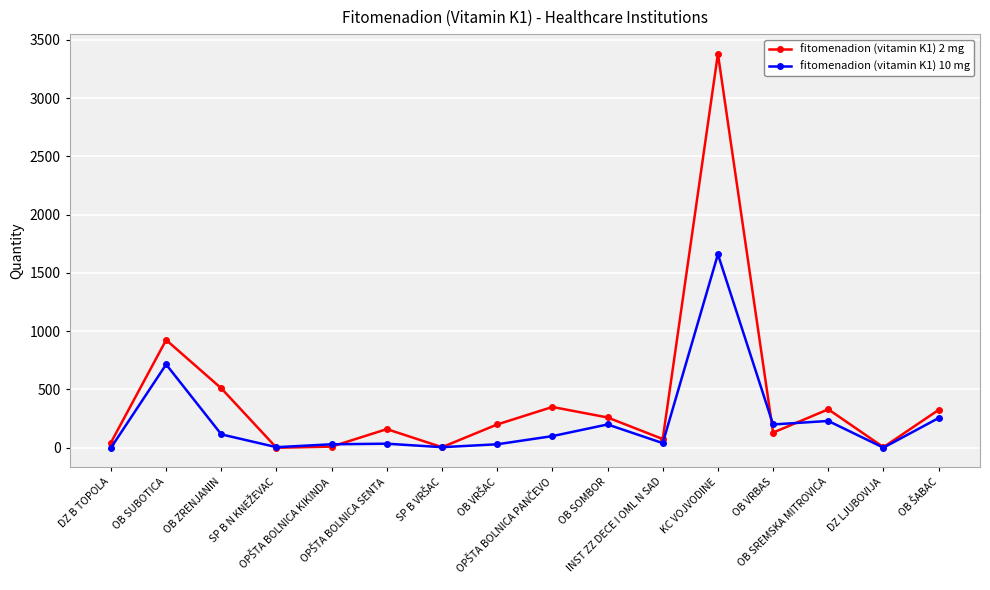

True or false: fitomenadion (vitamin K1) 10 mg has a value of 200 at OB SOMBOR.

True